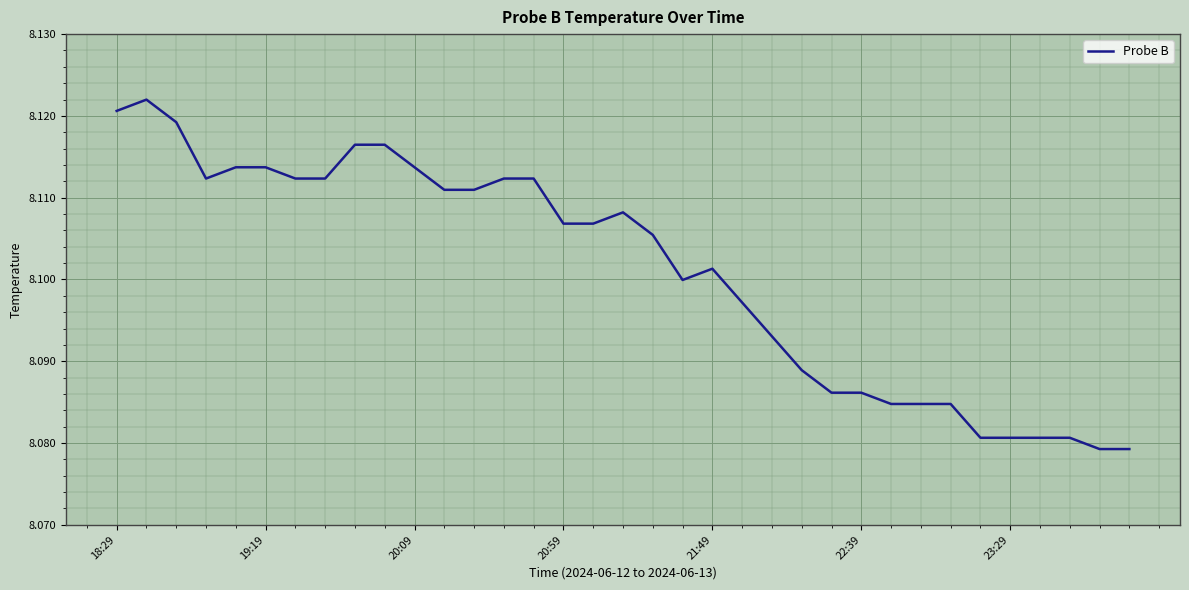

Does the chart display data point markers on the line(s)?

No